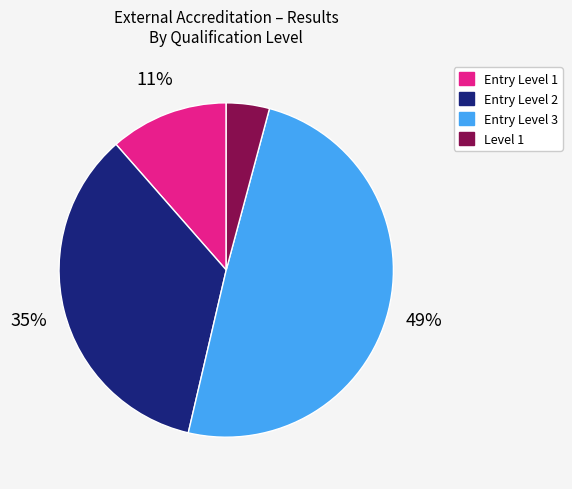

Does Entry Level 2 account for over 50% of the chart?

No